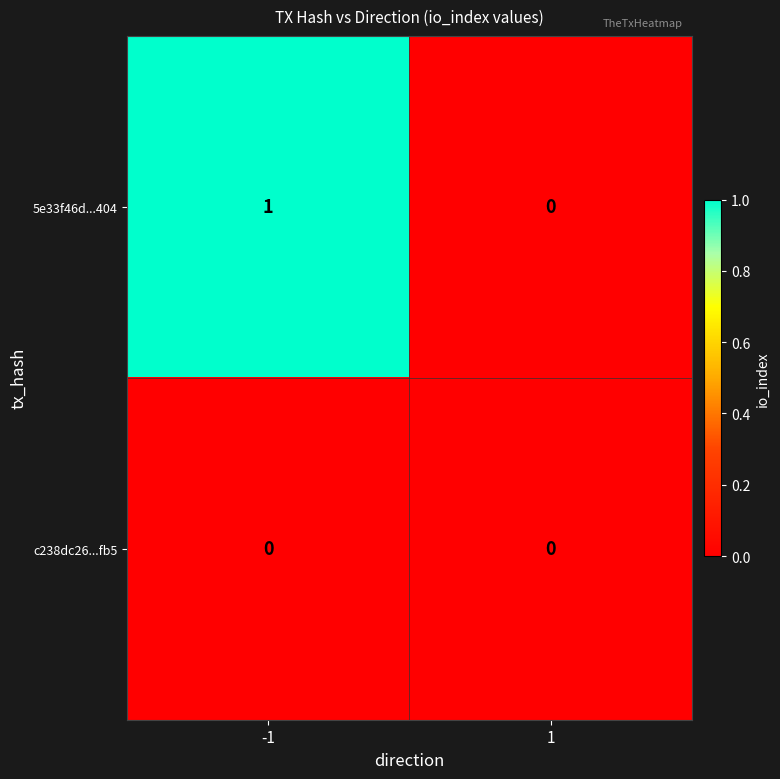

The value of 5e33f46d...404 at -1 is 1. True or false?

True